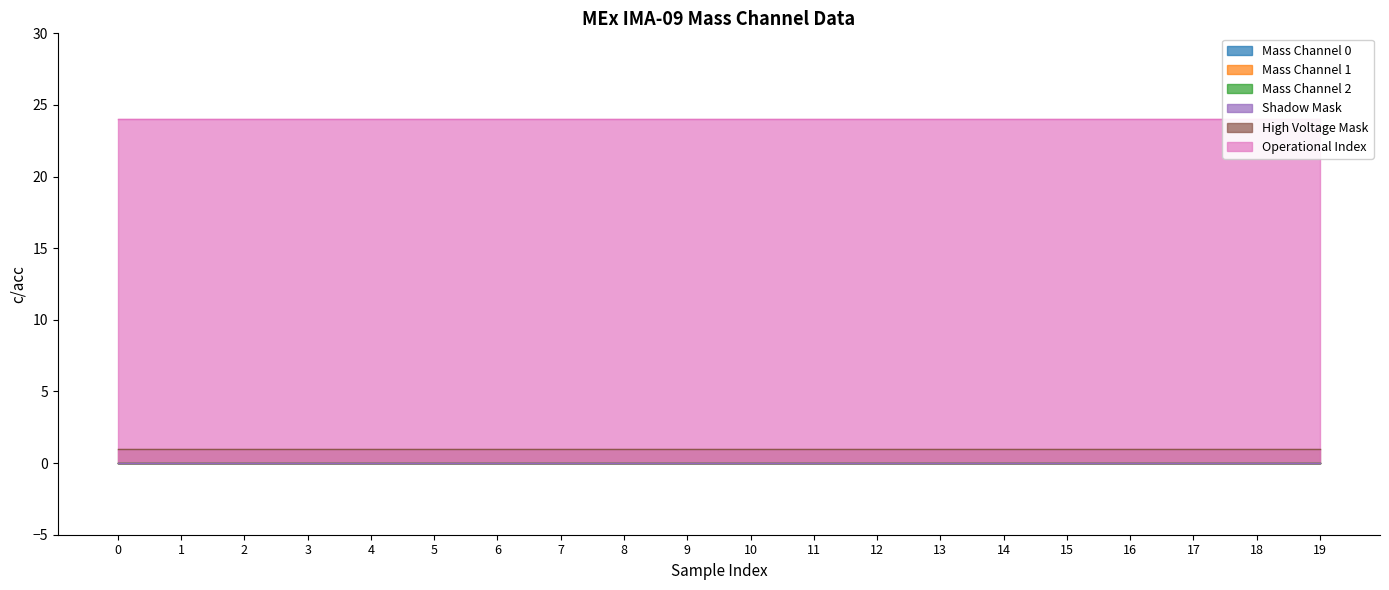

Reading left to right, transcribe all the data shown in this chart.

Mass Channel 0: 0	0	0	0	0	0	0	0	0	0	0	0	0	0	0	0	0	0	0	0
Mass Channel 1: 0	0	0	0	0	0	0	0	0	0	0	0	0	0	0	0	0	0	0	0
Mass Channel 2: 0	0	0	0	0	0	0	0	0	0	0	0	0	0	0	0	0	0	0	0
Shadow Mask: 0	0	0	0	0	0	0	0	0	0	0	0	0	0	0	0	0	0	0	0
High Voltage Mask: 1	1	1	1	1	1	1	1	1	1	1	1	1	1	1	1	1	1	1	1
Operational Index: 24	24	24	24	24	24	24	24	24	24	24	24	24	24	24	24	24	24	24	24